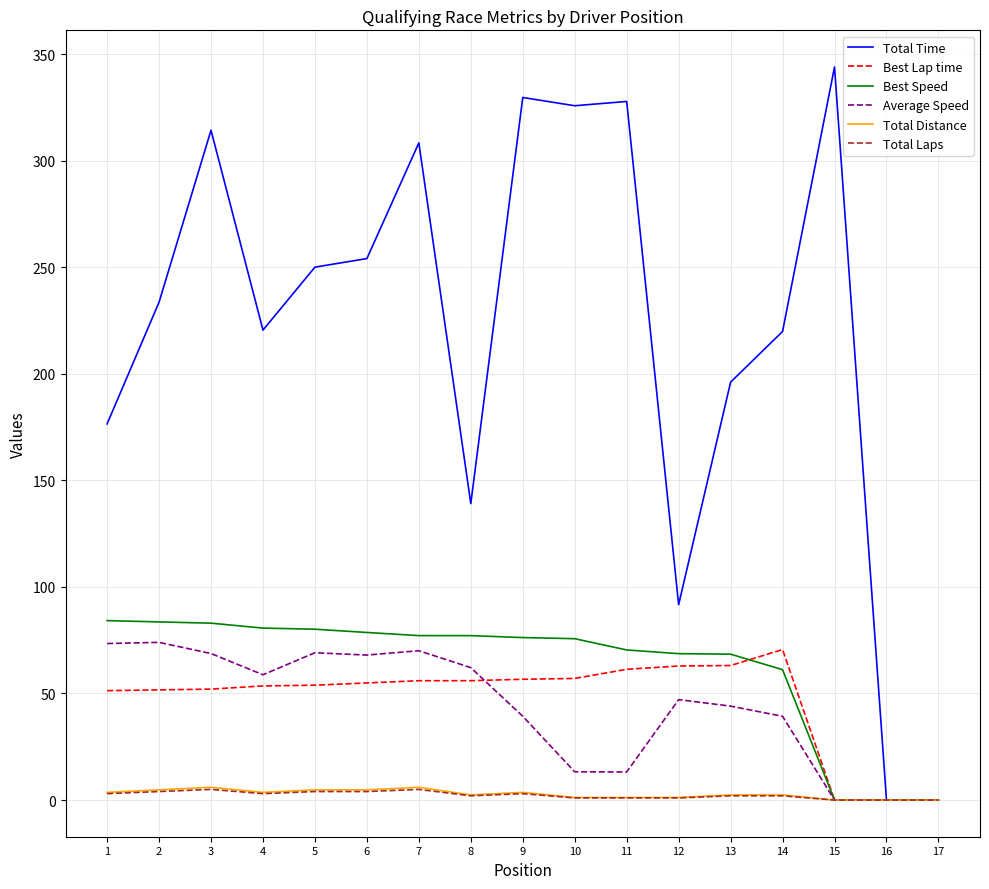

Between 5 and 16, which series saw the biggest shift?

Total Time